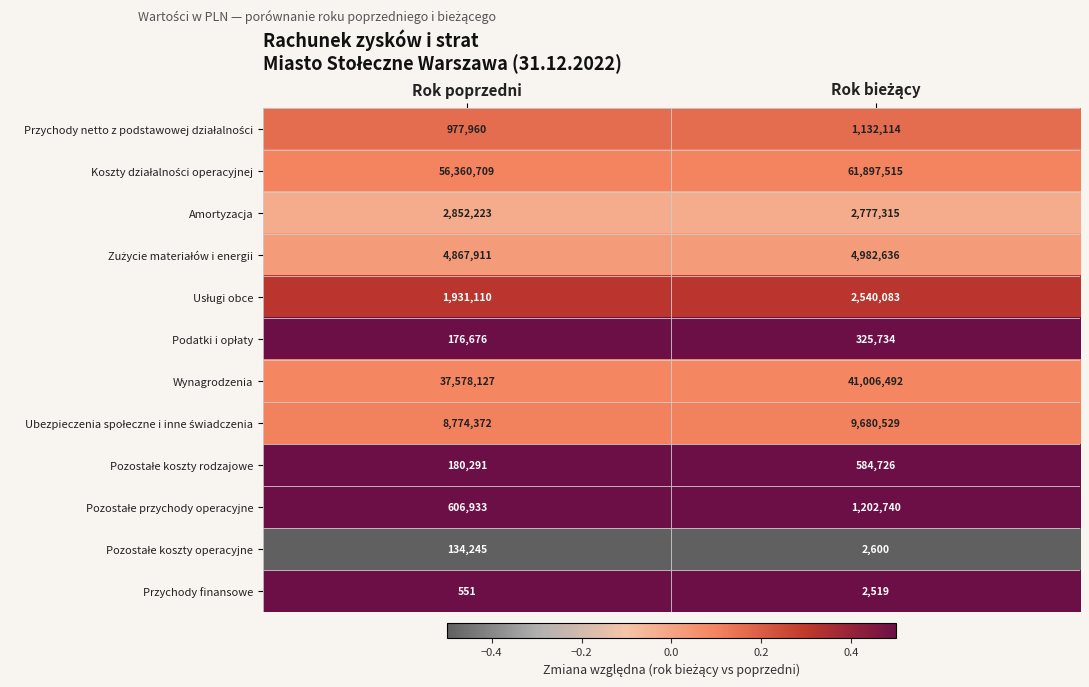

What is the difference between the maximum and minimum values in the Amortyzacja series?

74908